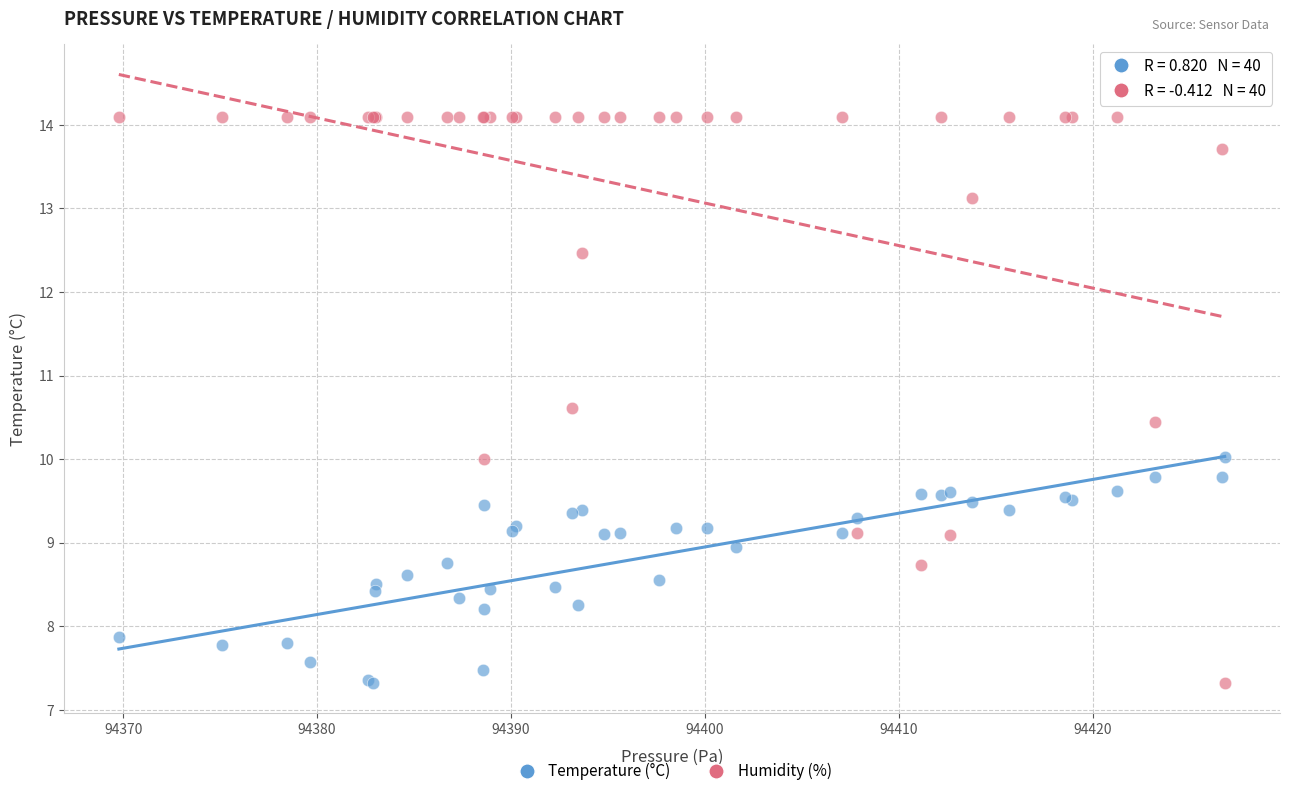

Which series has the widest spread of Y values?

Humidity (%)